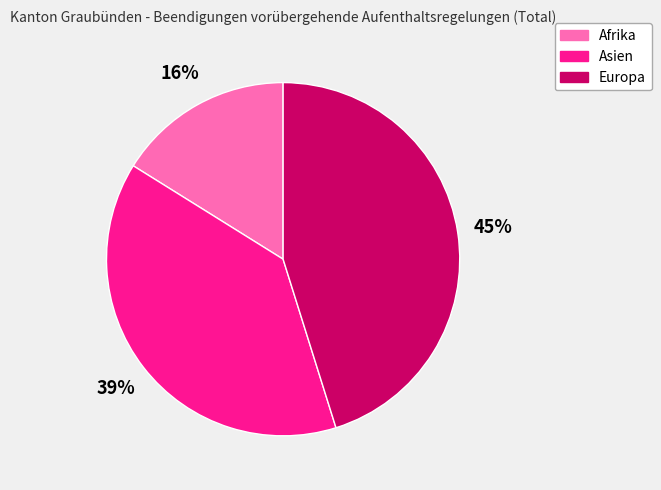

To the nearest percent, what is the difference between the largest and smallest slice percentages?

29%